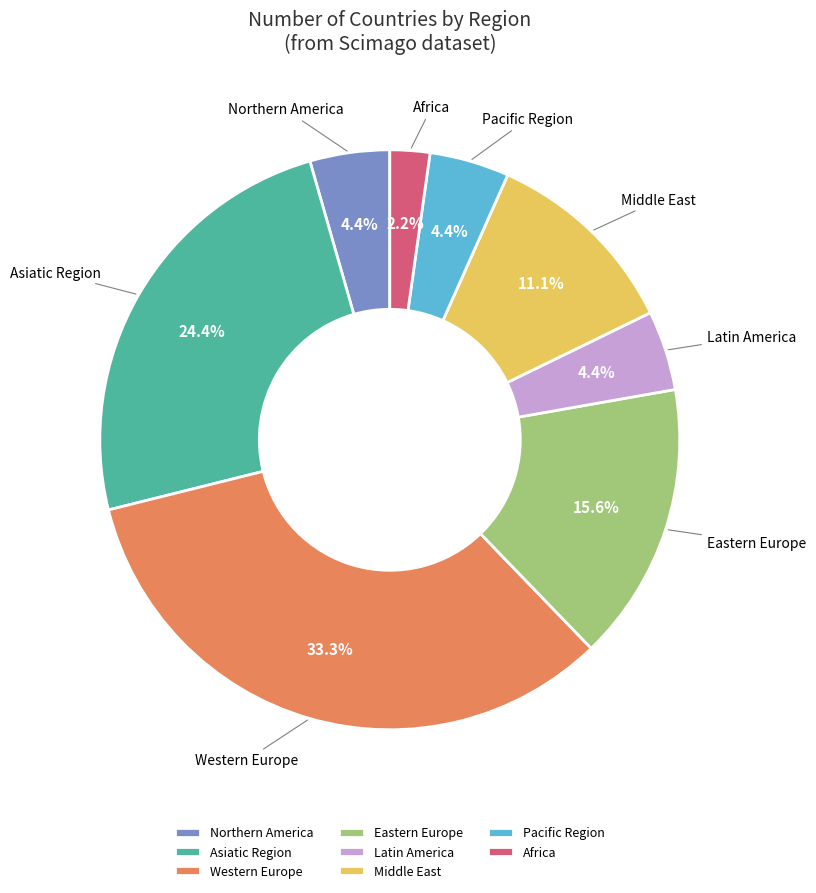

How many segments does this pie chart have?

8